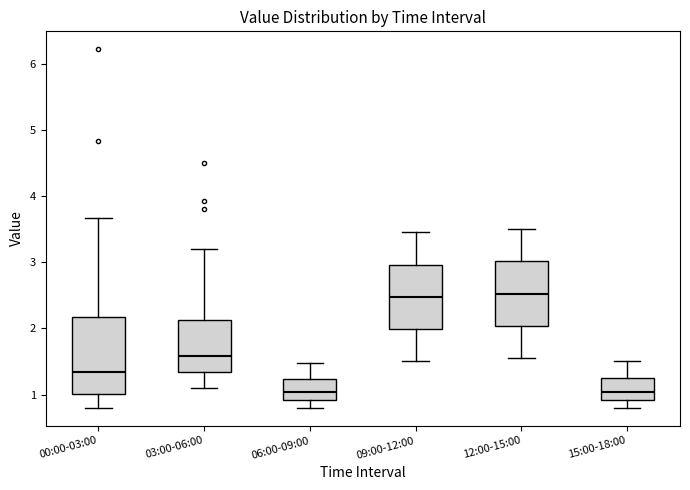

Where does the upper whisker of the box for 06:00-09:00 end on the y-axis? The values are not printed on the chart, so give them approximately, as read against the axis.

1.5